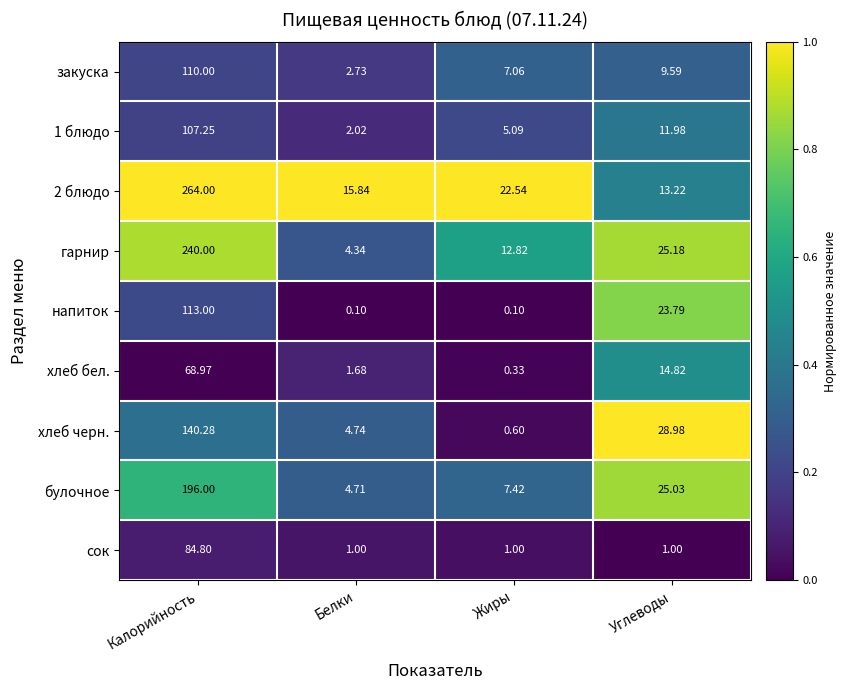

Where does the хлеб бел. series first go above 14?

Калорийность